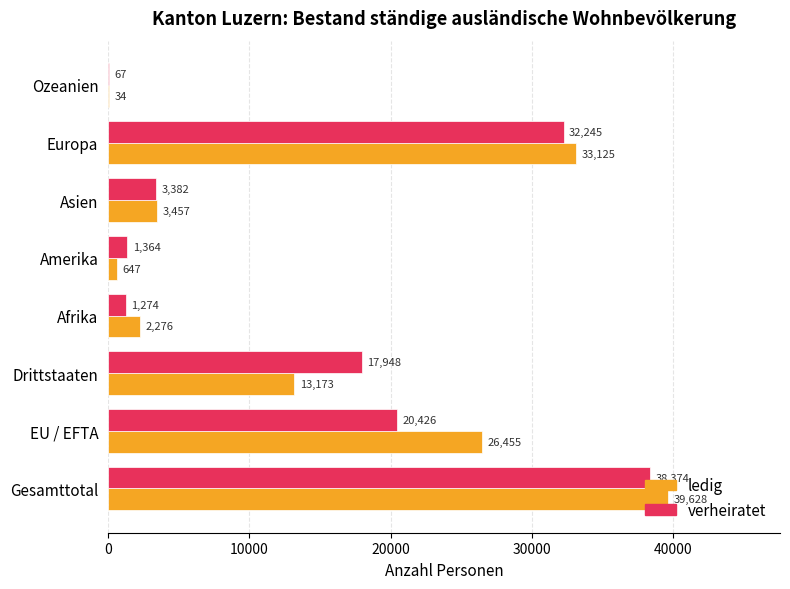

What are all the series names shown in the legend?

ledig, verheiratet